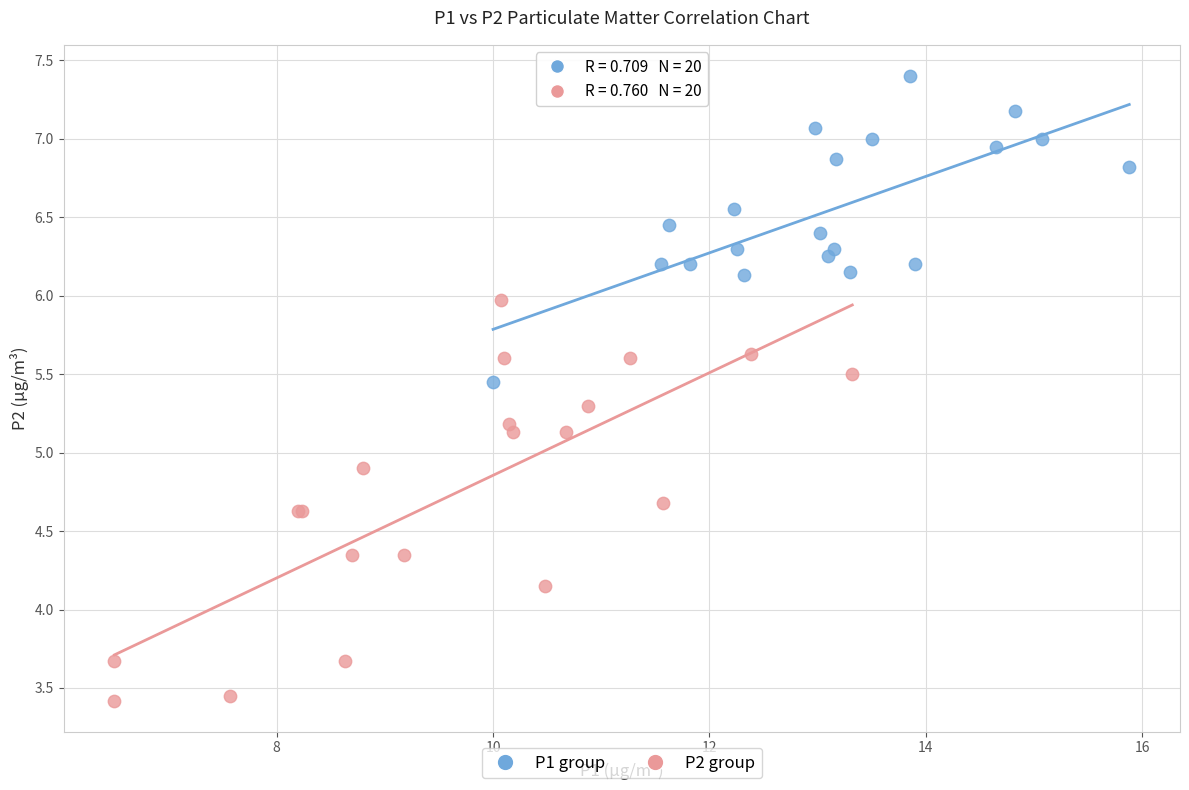

Which series reaches the minimum Y coordinate?

P2 group